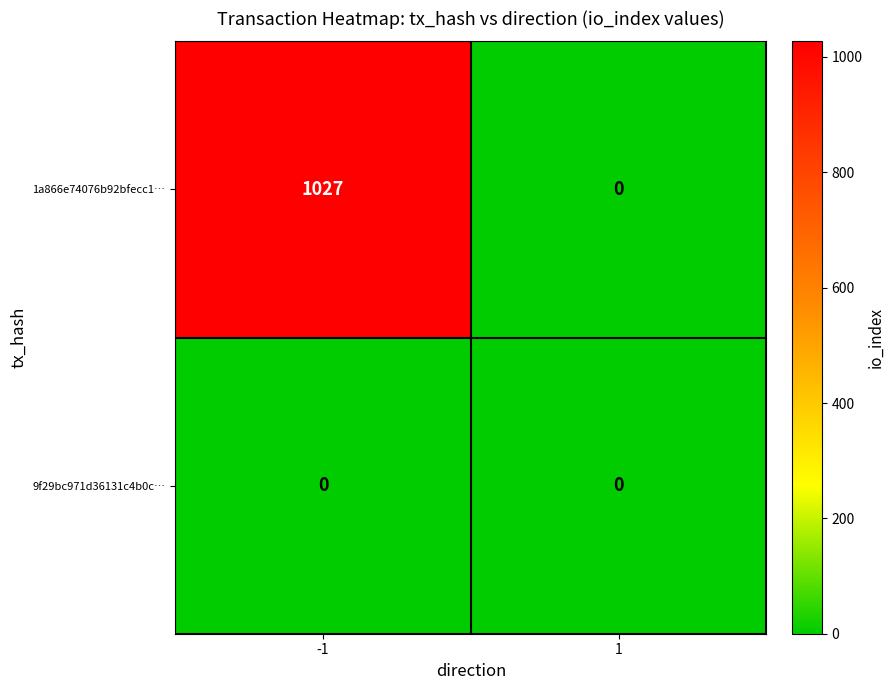

Reading left to right, list all the values displayed in this chart.

1a866e74076b92bfecc1…: 1027	0
9f29bc971d36131c4b0c…: 0	0